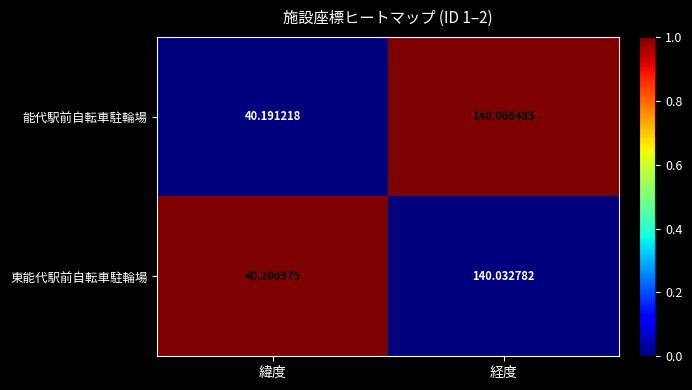

Is the value of 東能代駅前自転車駐輪場 at 経度 greater than the value of 能代駅前自転車駐輪場 at 経度?

No